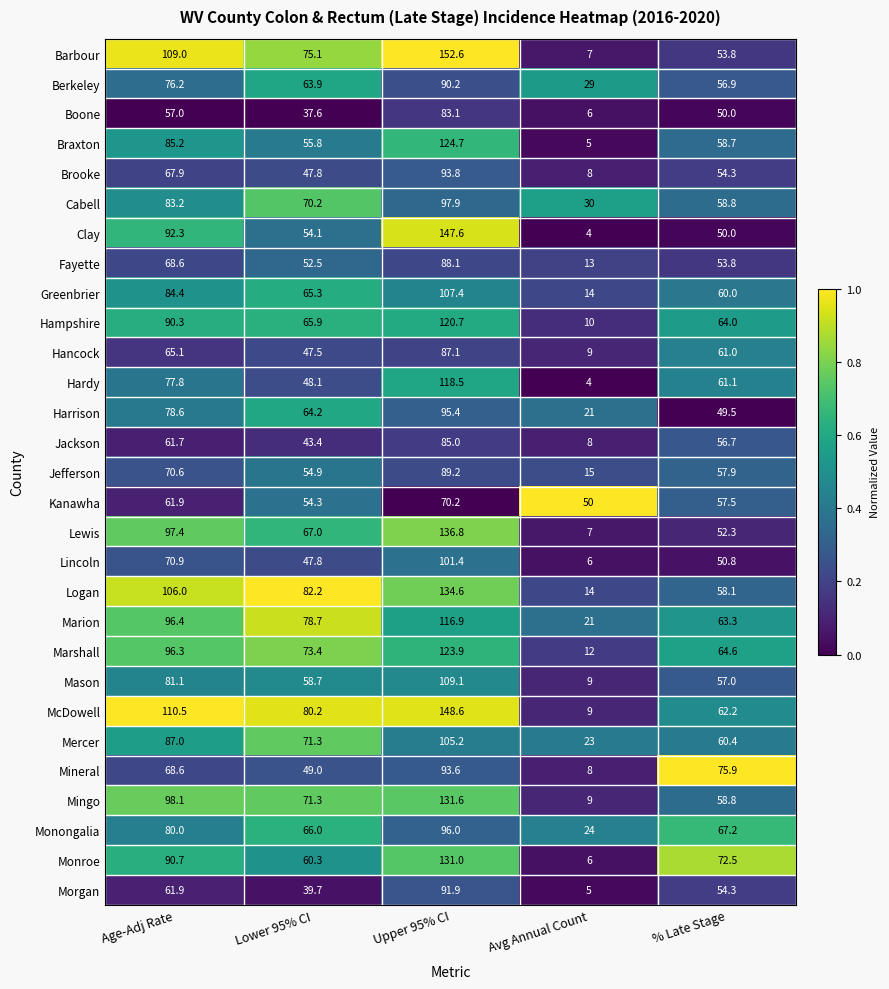

Which series has the largest range (max minus min)?

Barbour